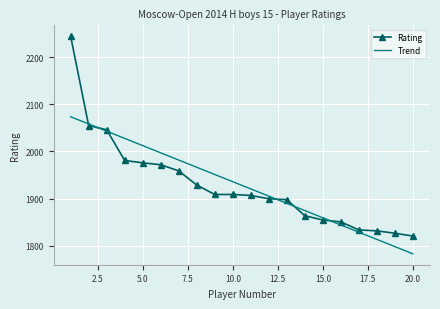

Which series has the largest range (max minus min)?

Rating